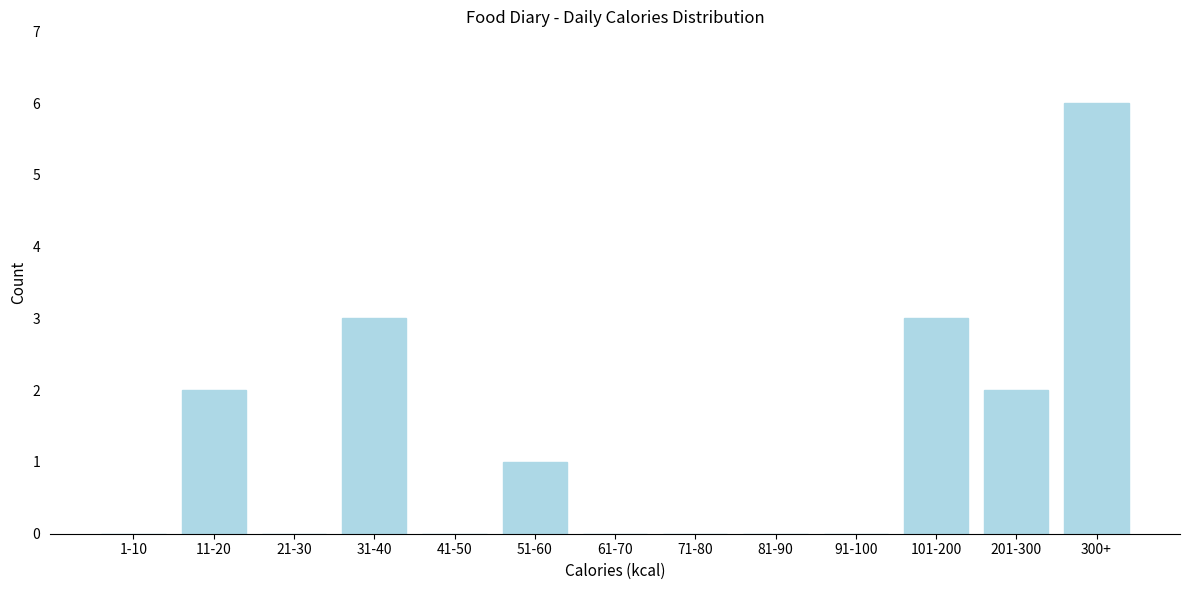

Reading left to right, list all the values displayed in this chart.

1-10=0	11-20=2	21-30=0	31-40=3	41-50=0	51-60=1	61-70=0	71-80=0	81-90=0	91-100=0	101-200=3	201-300=2	300+=6